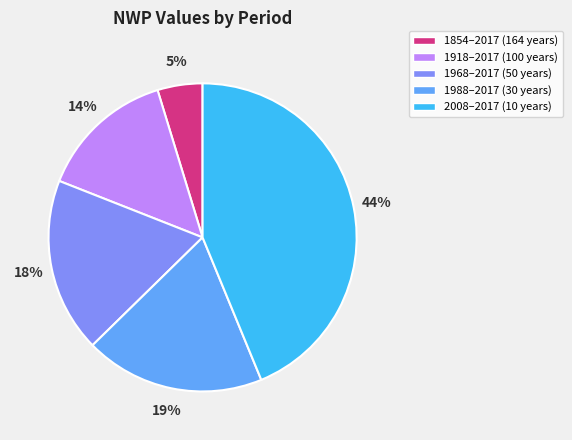

How many segments does this pie chart have?

5